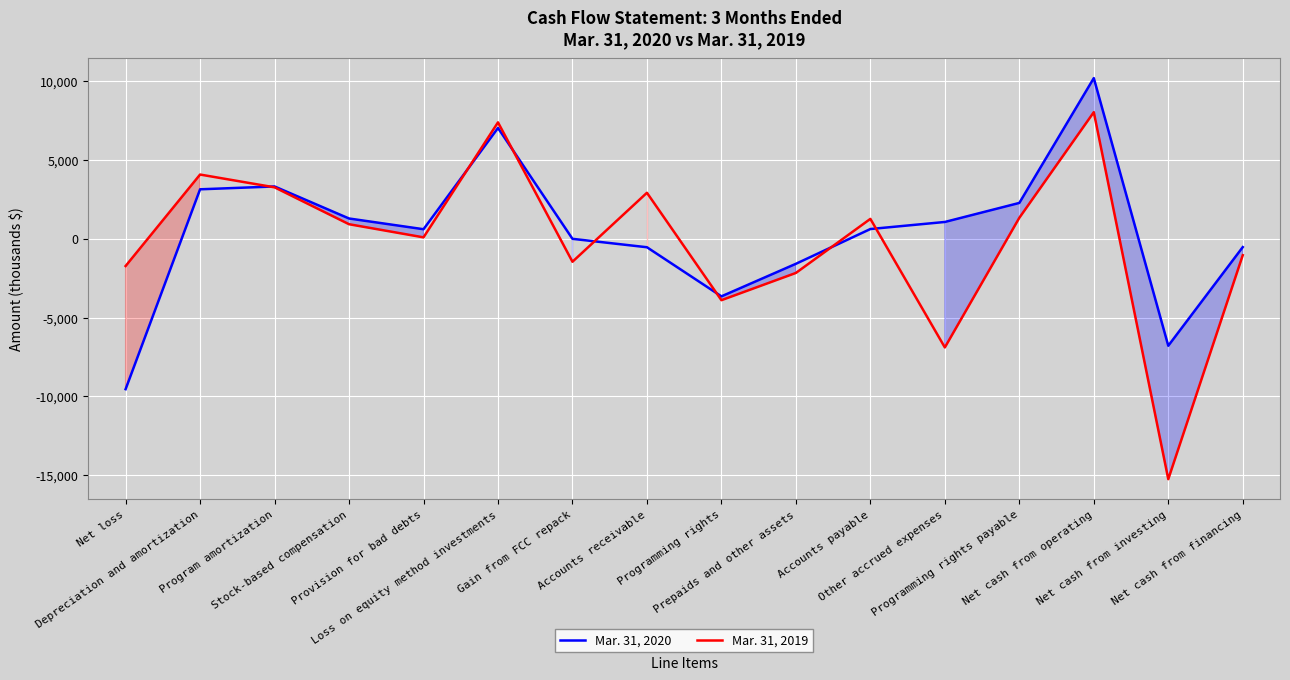

Which series has the largest range (max minus min)?

Mar. 31, 2019